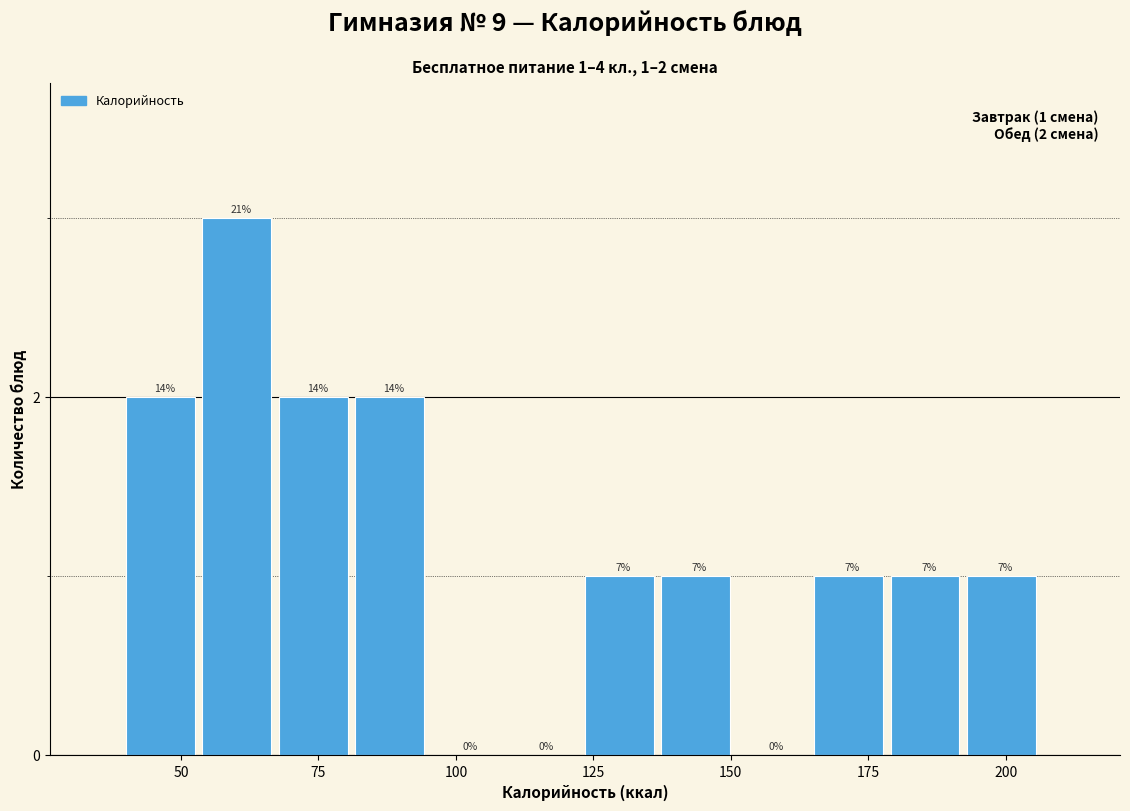

Read against the x-axis, roughly where is the centre of the tallest bar?

60